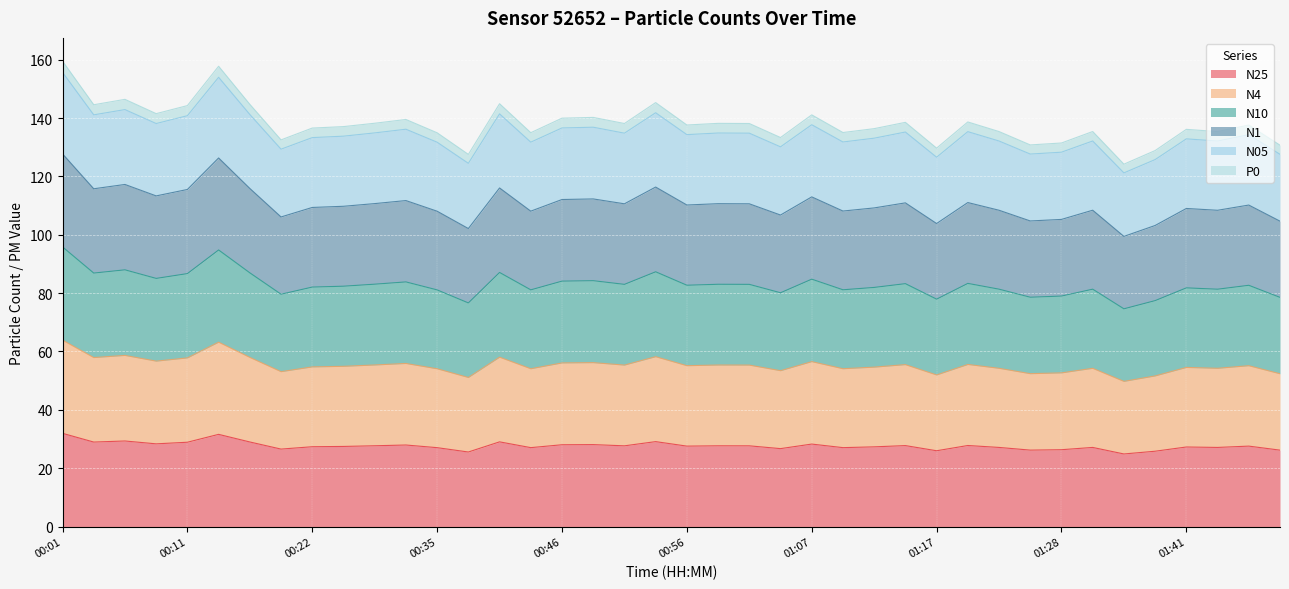

The N05 series shows 141.1 at 00:04. True or false?

True